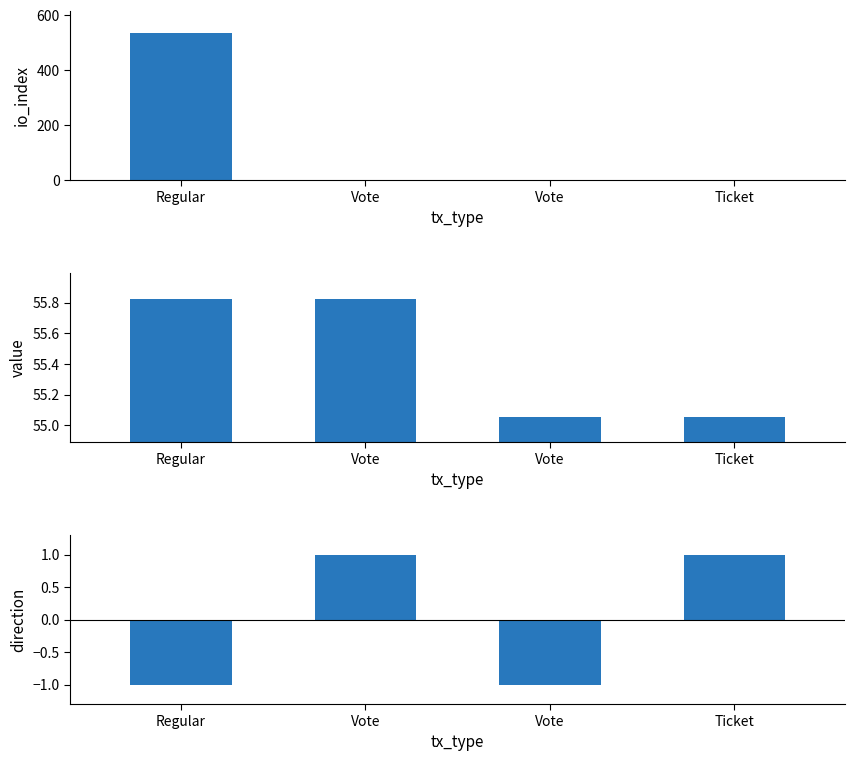

The value of io_index at Vote is 3.0. True or false?

False